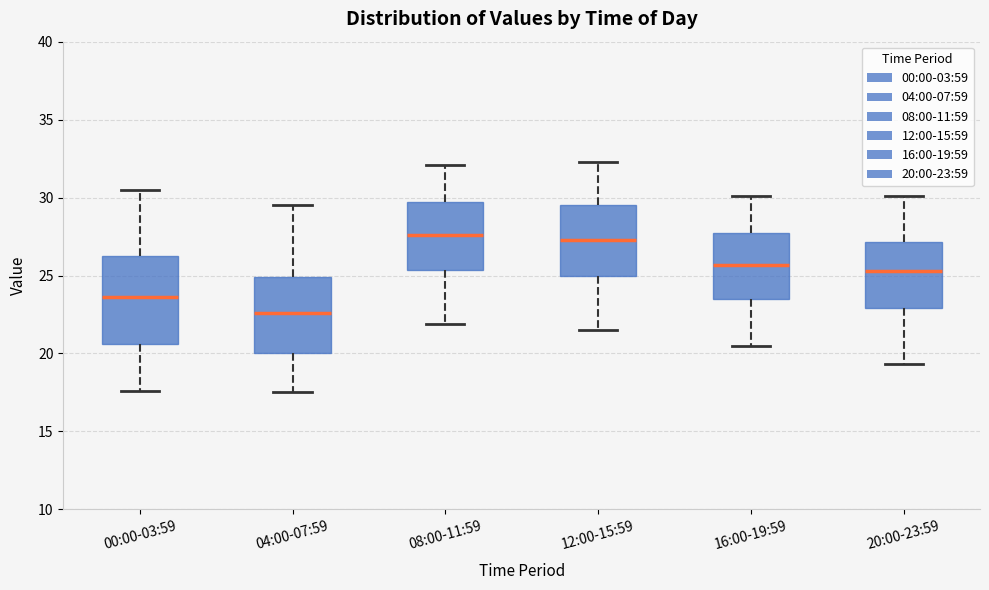

Reading left to right, transcribe this box plot: for each box, give where its median line is, the range the box spans, and where its two whiskers end, as read against the y-axis. The values are not printed on the chart, so give them approximately, as read against the axis.

00:00-03:59: median 23.5, box 20.5 to 26.5, whiskers 17.5 to 30.5
04:00-07:59: median 22.5, box 20.0 to 25.0, whiskers 17.5 to 29.5
08:00-11:59: median 27.5, box 25.5 to 29.5, whiskers 22.0 to 32.0
12:00-15:59: median 27.5, box 25.0 to 29.5, whiskers 21.5 to 32.5
16:00-19:59: median 25.5, box 23.5 to 27.5, whiskers 20.5 to 30.0
20:00-23:59: median 25.5, box 23.0 to 27.0, whiskers 19.5 to 30.0